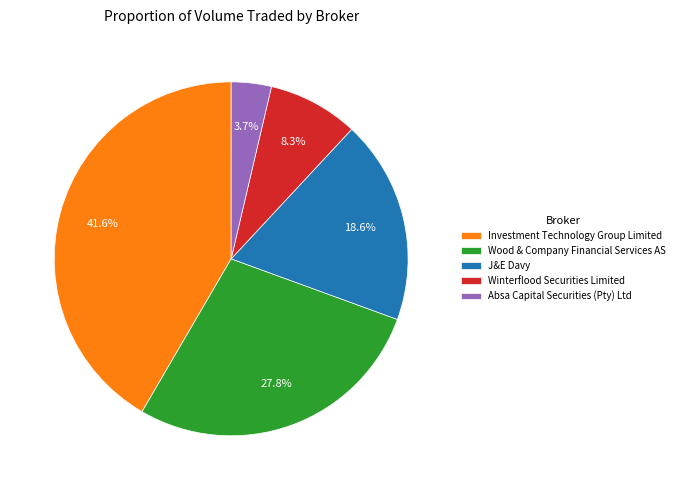

Between Winterflood Securities Limited and Wood & Company Financial Services AS, which is larger?

Wood & Company Financial Services AS